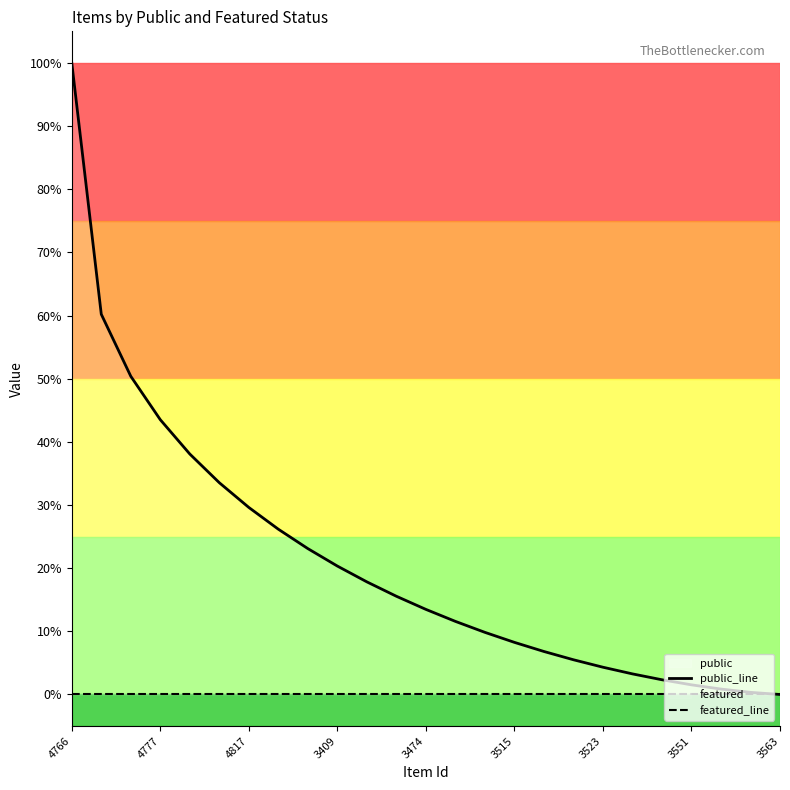

The value of public_line at 11 is 0.2. True or false?

False